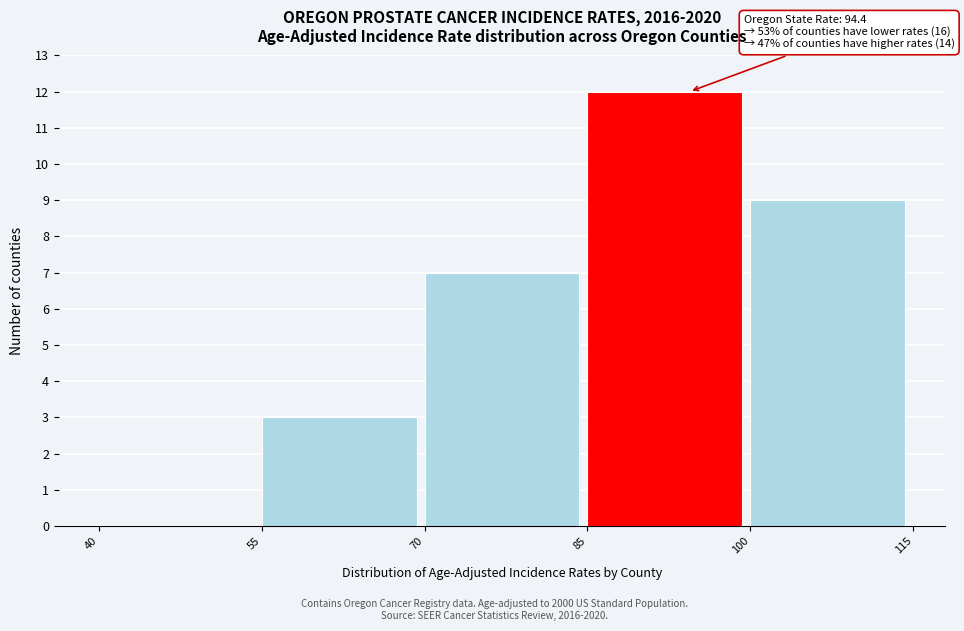

Over which range of the x-axis is the bar tallest?

85 to 100